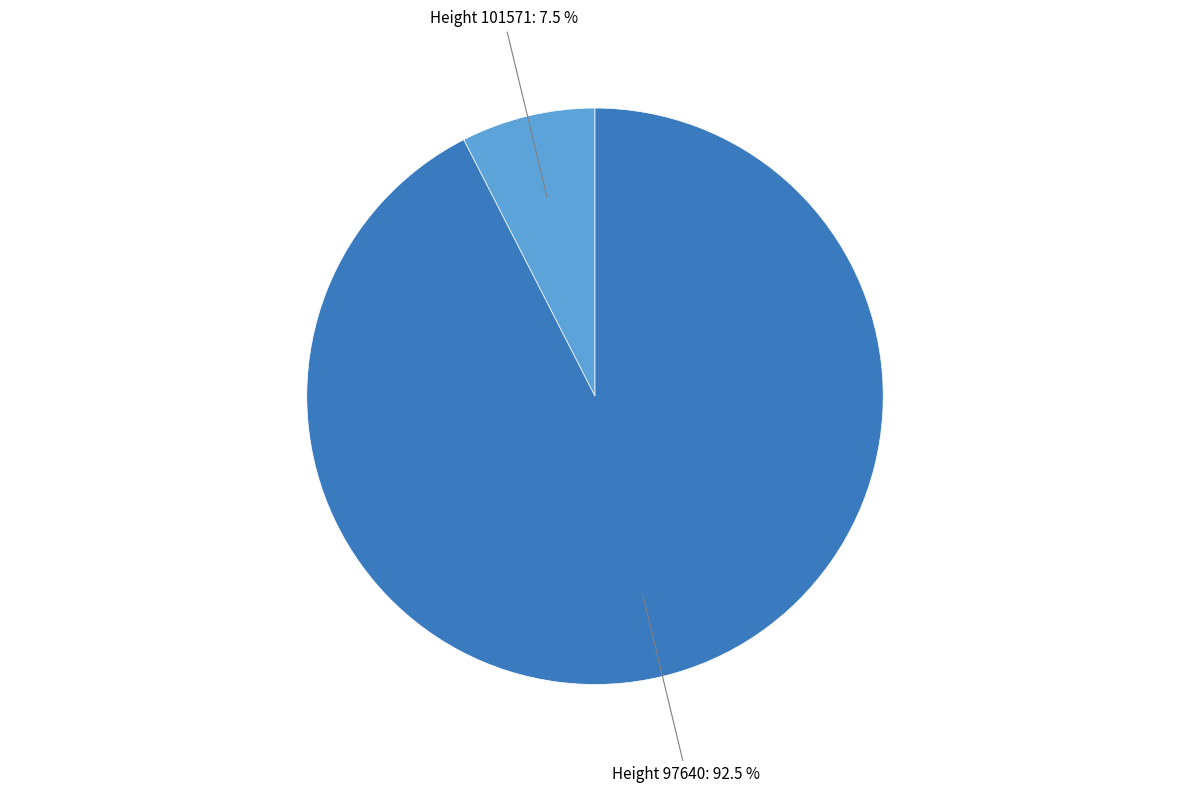

What percentage is NOT represented by Height 101571: 7.5 %?

92.5%